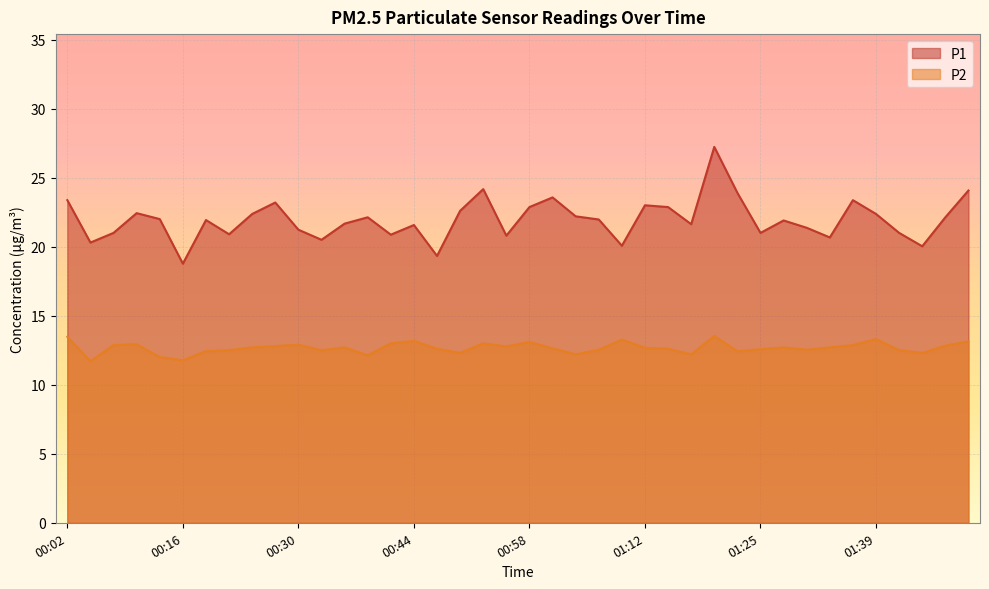

Where is P1 nearest to the value 23?

01:12